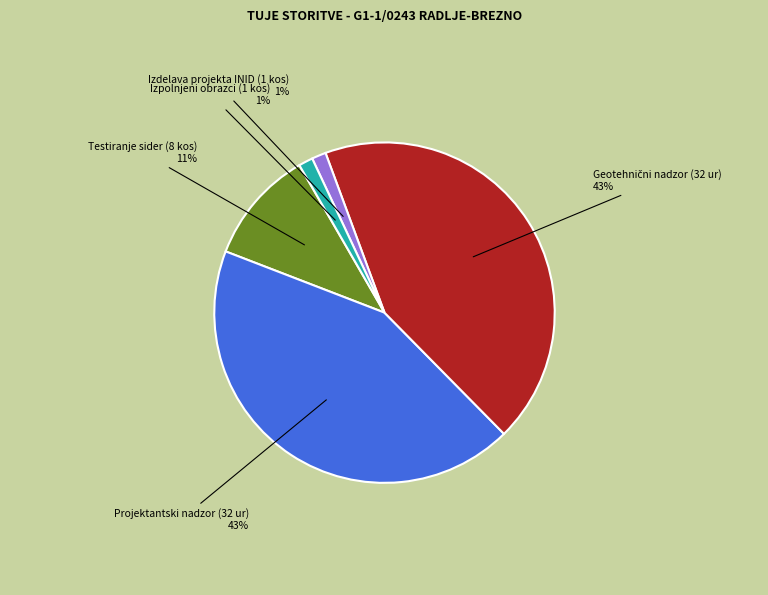

To the nearest percent, what portion does Testiranje sider (8 kos) 11% represent?

11%